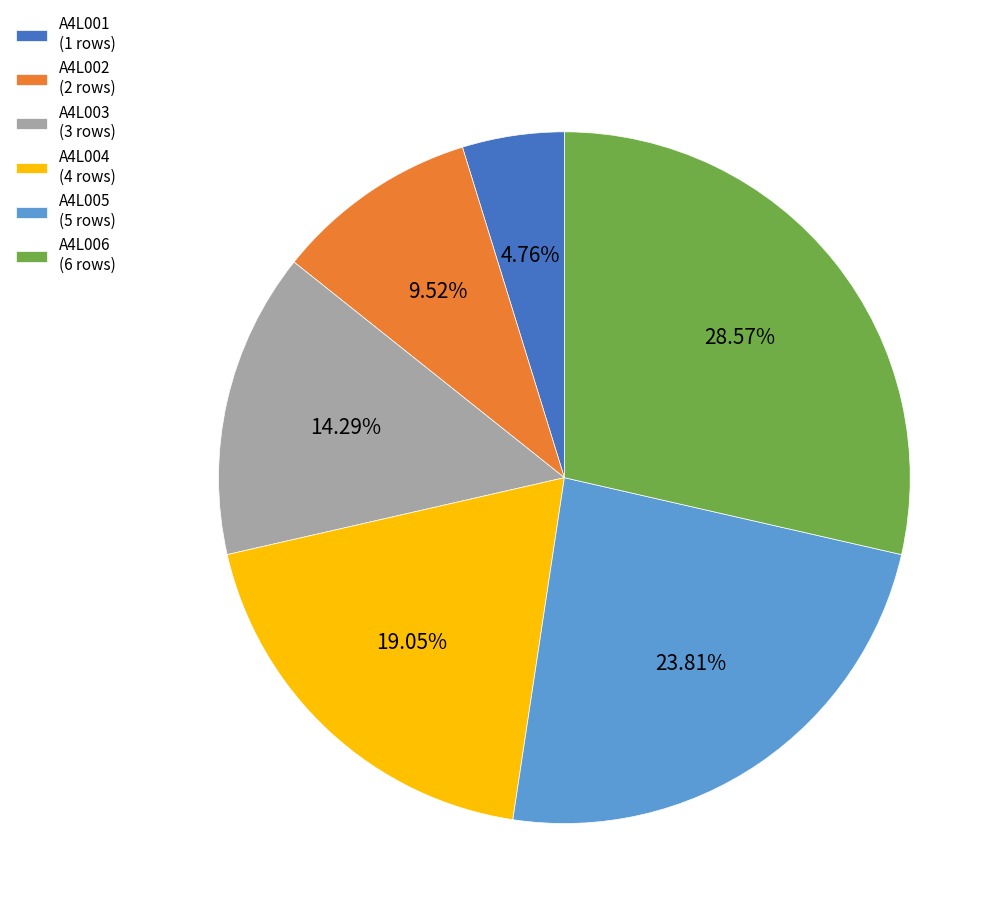

Is it true that A4L006 is 39% of the pie?

False